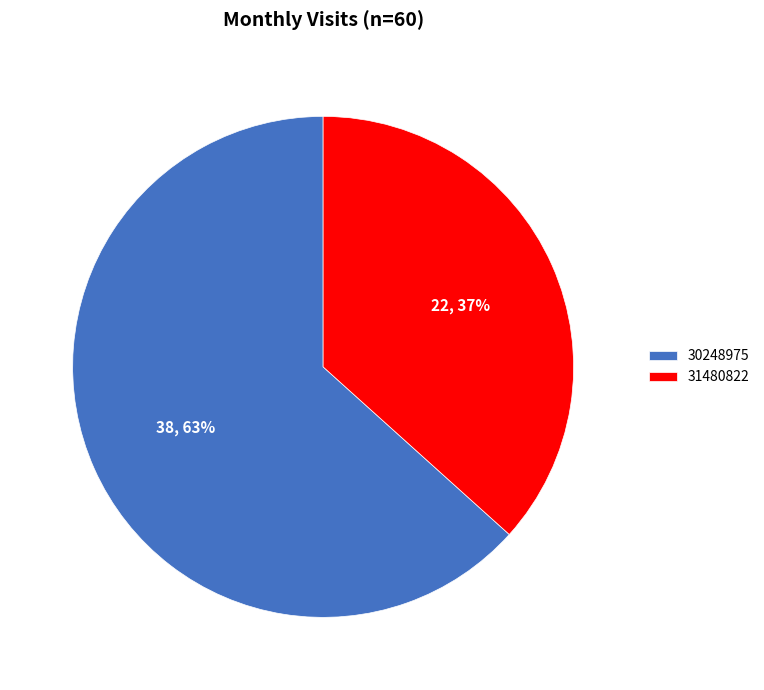

Count the number of slices in the pie.

2